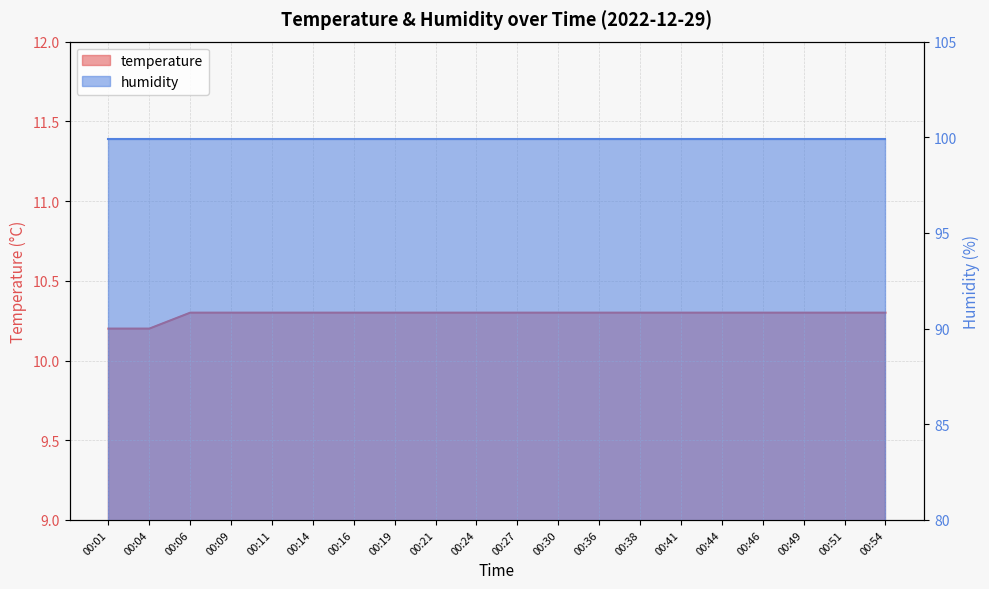

The chart shows a value of 10.2 at 00:04. True or false?

True